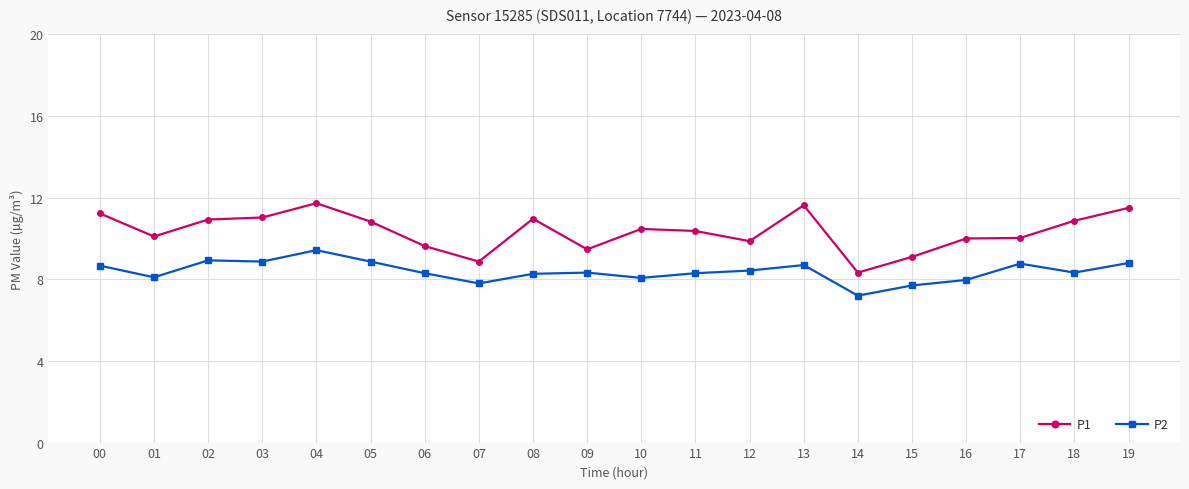

Count the number of categories in the chart.

20